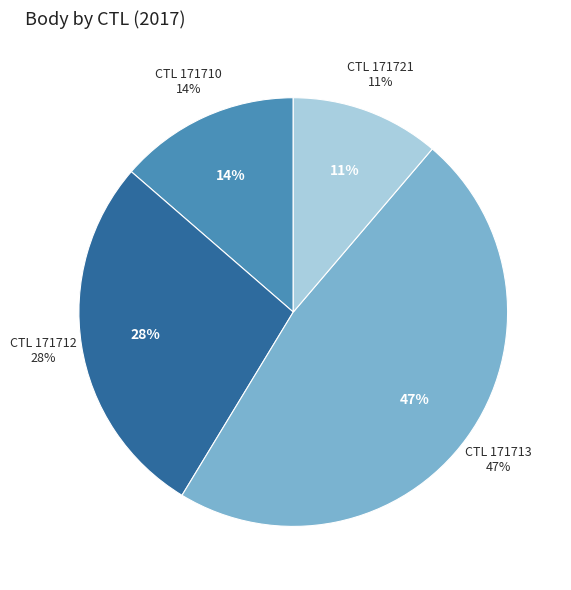

True or false: 171712 accounts for 28% of the total.

True